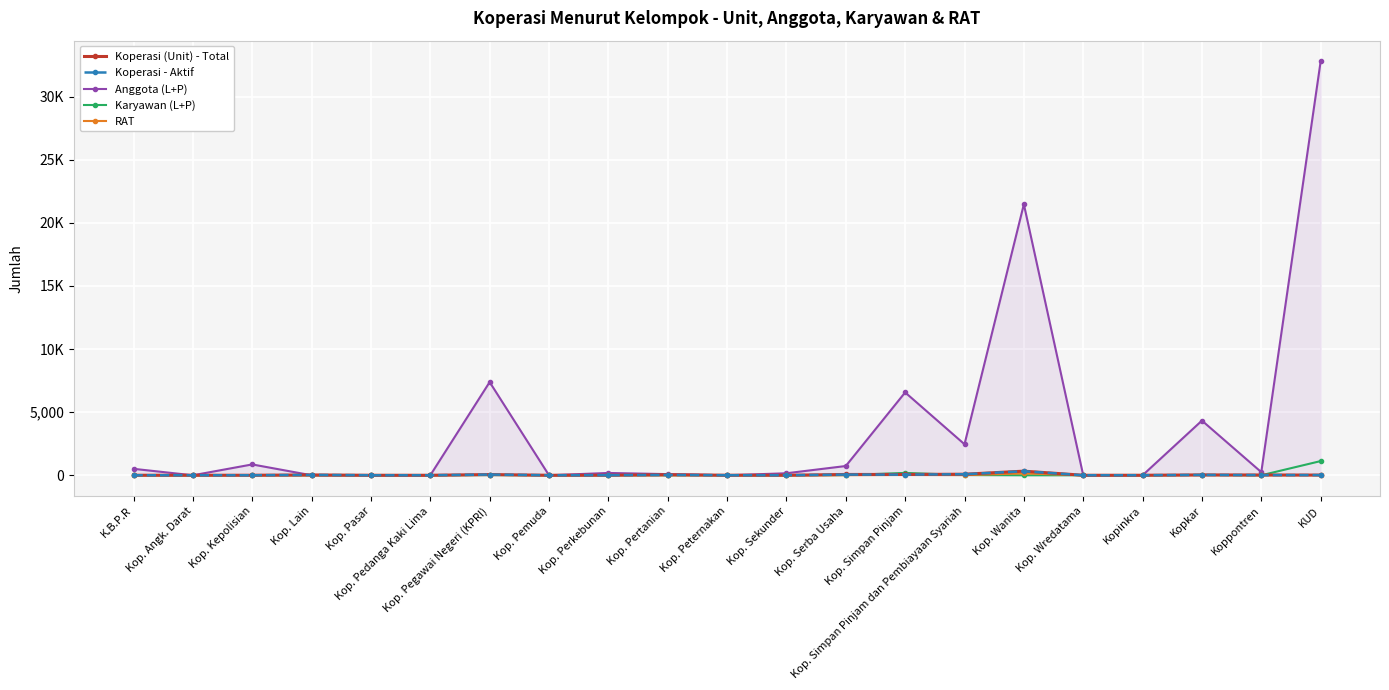

The Anggota (L+P) series shows 0 at Kop. Pasar. True or false?

True